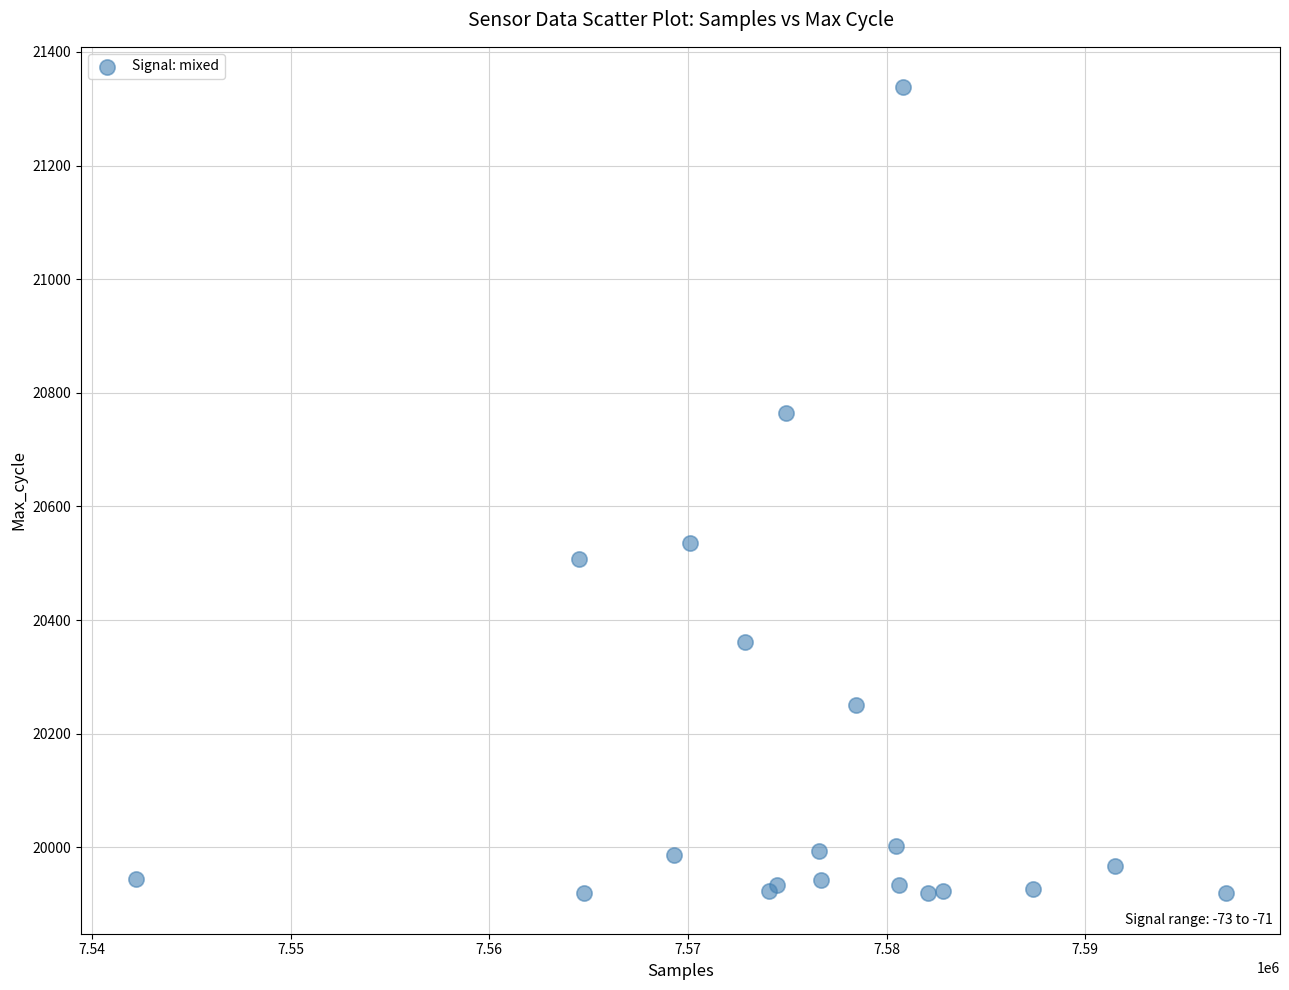

What Y value in the scatter plot is closest to 20628?

20535